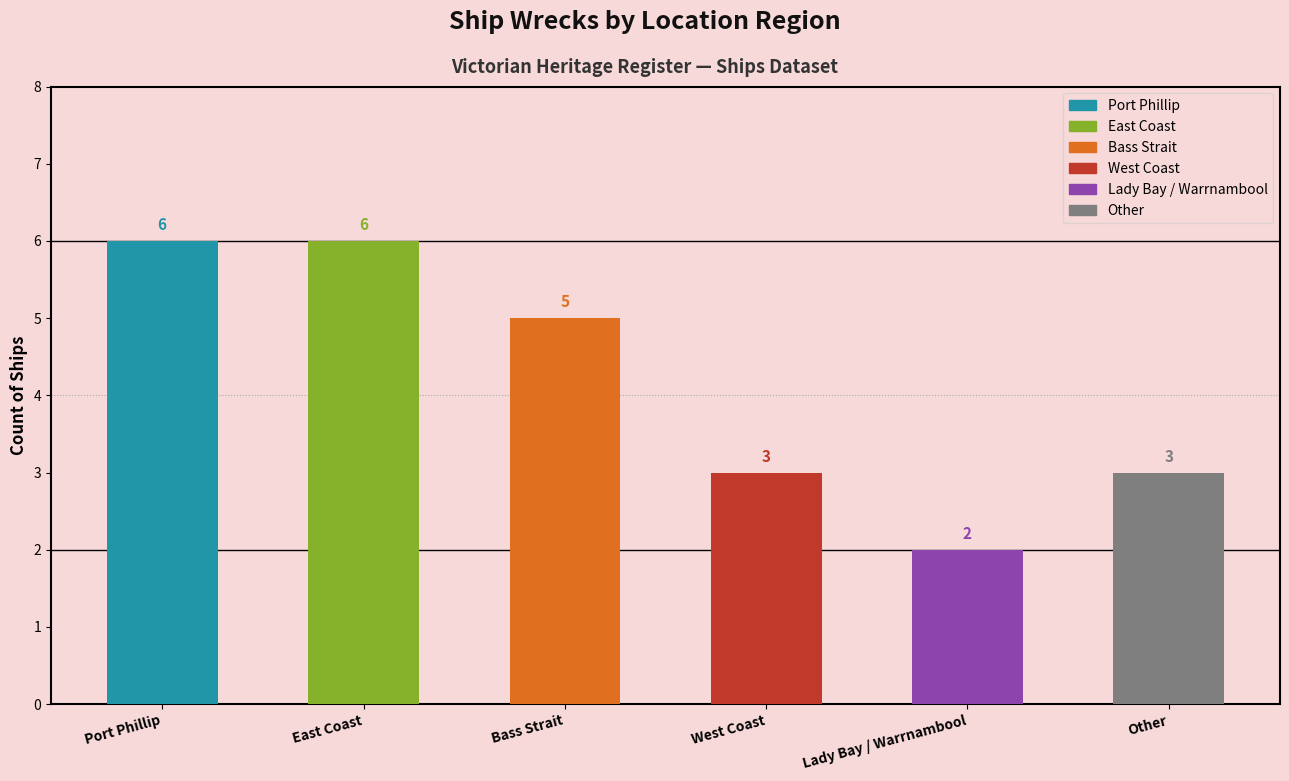

List the labels in order of value, largest first.

Port Phillip, East Coast, Bass Strait, West Coast, Other, Lady Bay / Warrnambool